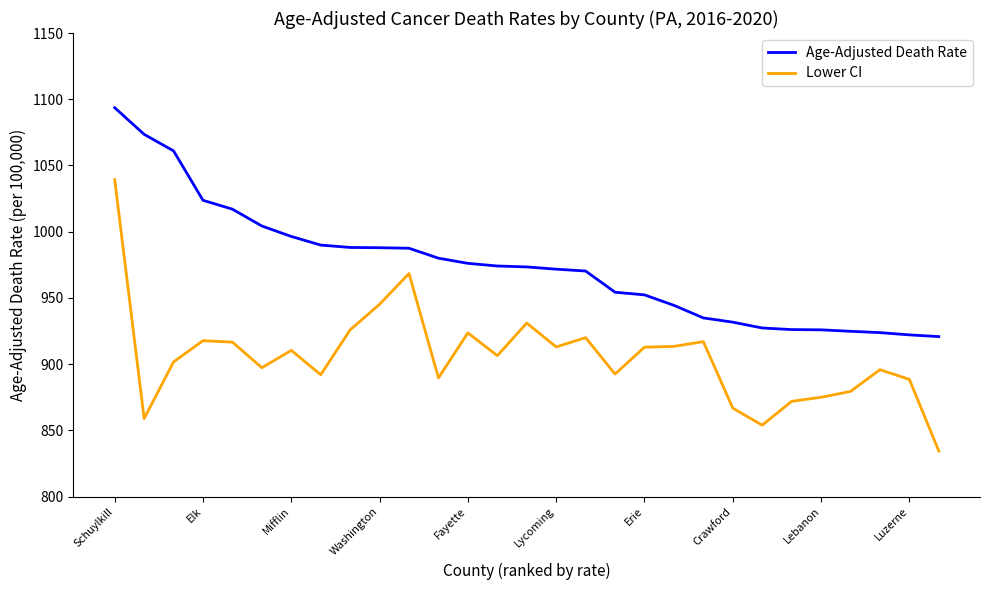

What is the difference between the maximum and minimum values in the Age-Adjusted Death Rate series?

172.8